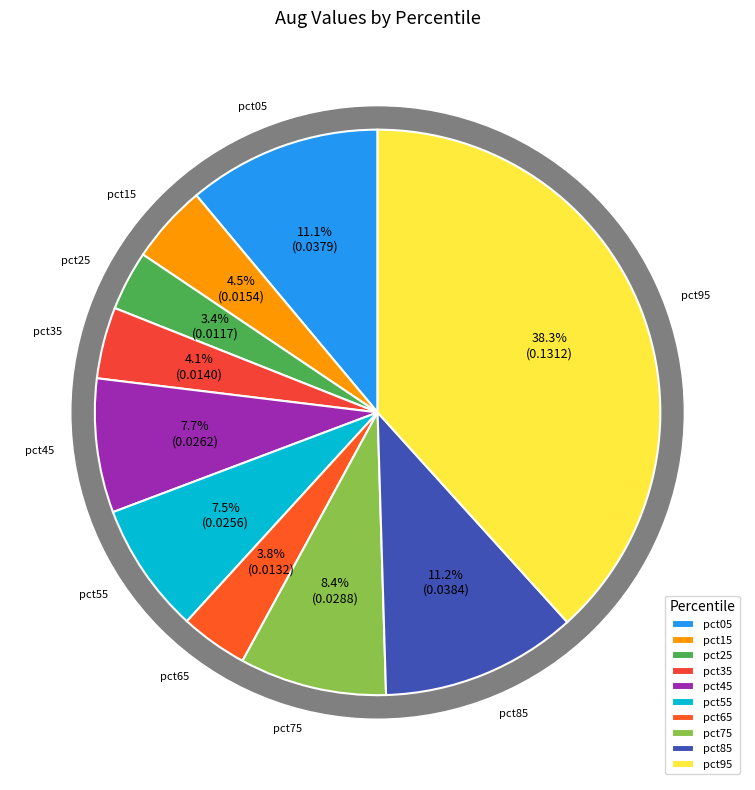

Does pct25 represent more than half of the total?

No